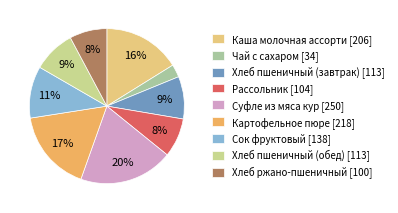

Which category has the smallest portion of the pie?

Чай с сахаром